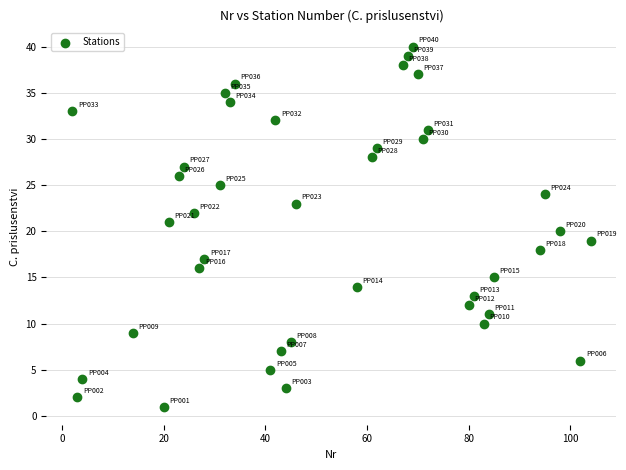

What is the range of X values (max minus min)?

102